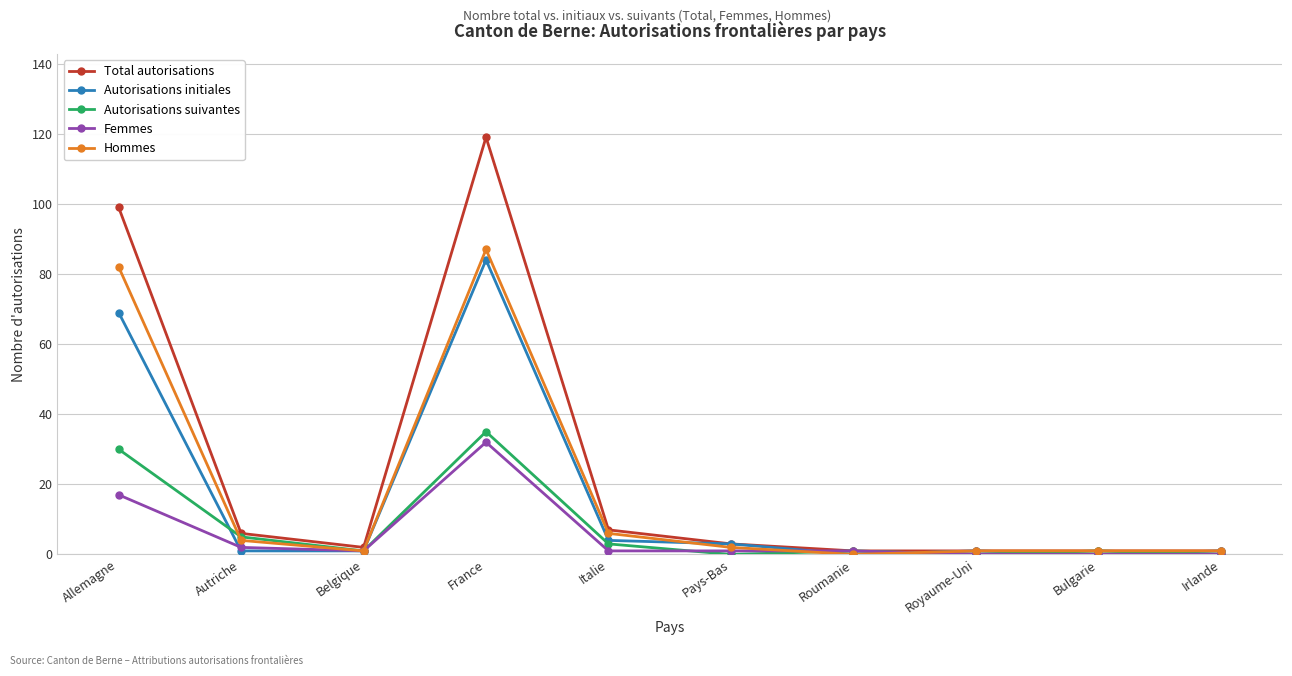

At which label does Autorisations suivantes first exceed 1?

Allemagne